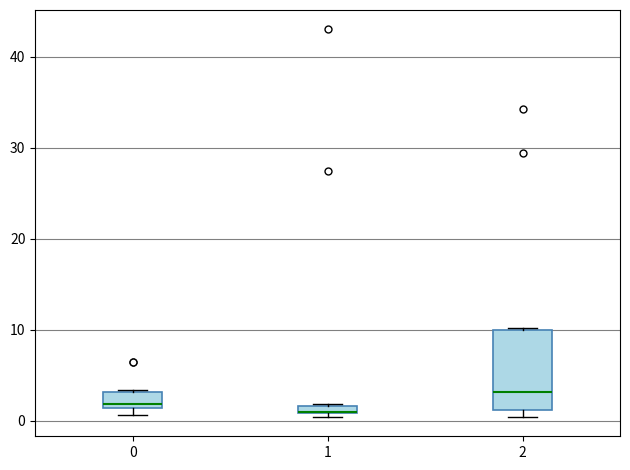

Which box is the tallest, from its lower edge to its upper edge?

2